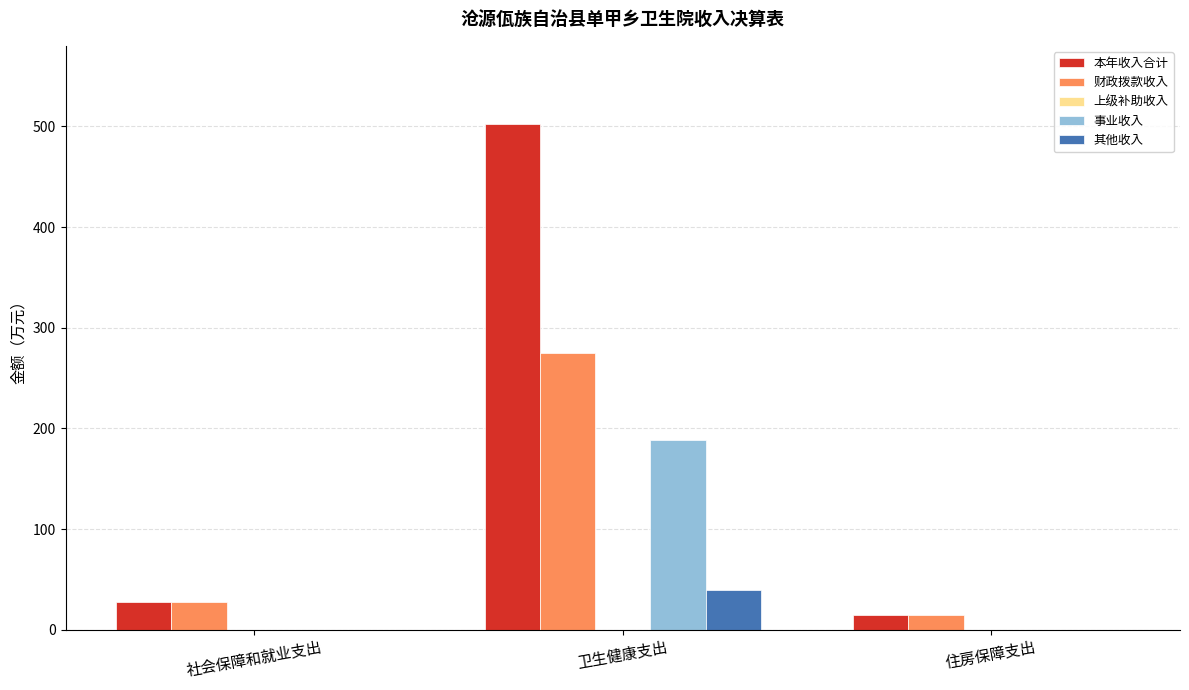

How many distinct data groups are displayed?

4